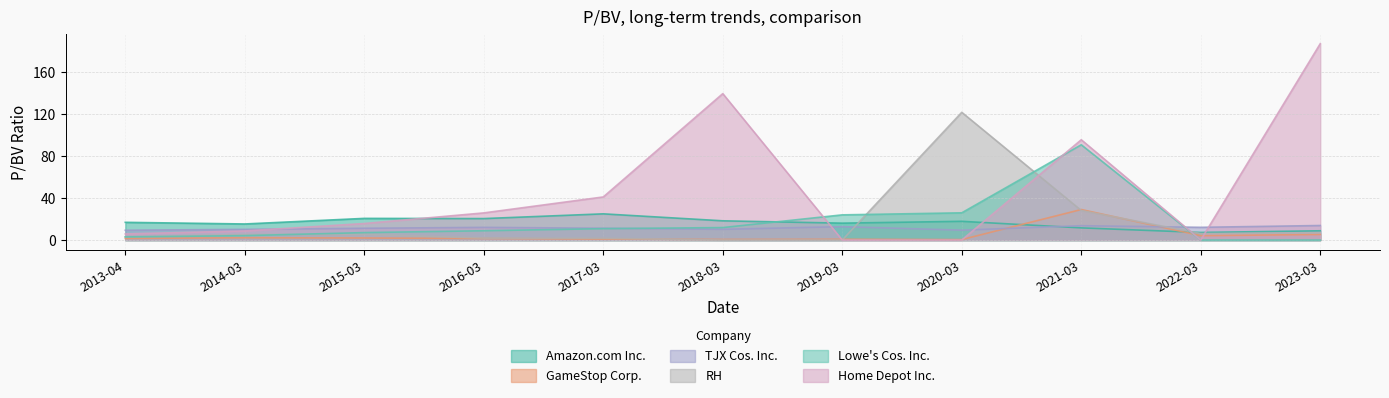

What is the average value of the Home Depot Inc. series?

47.2